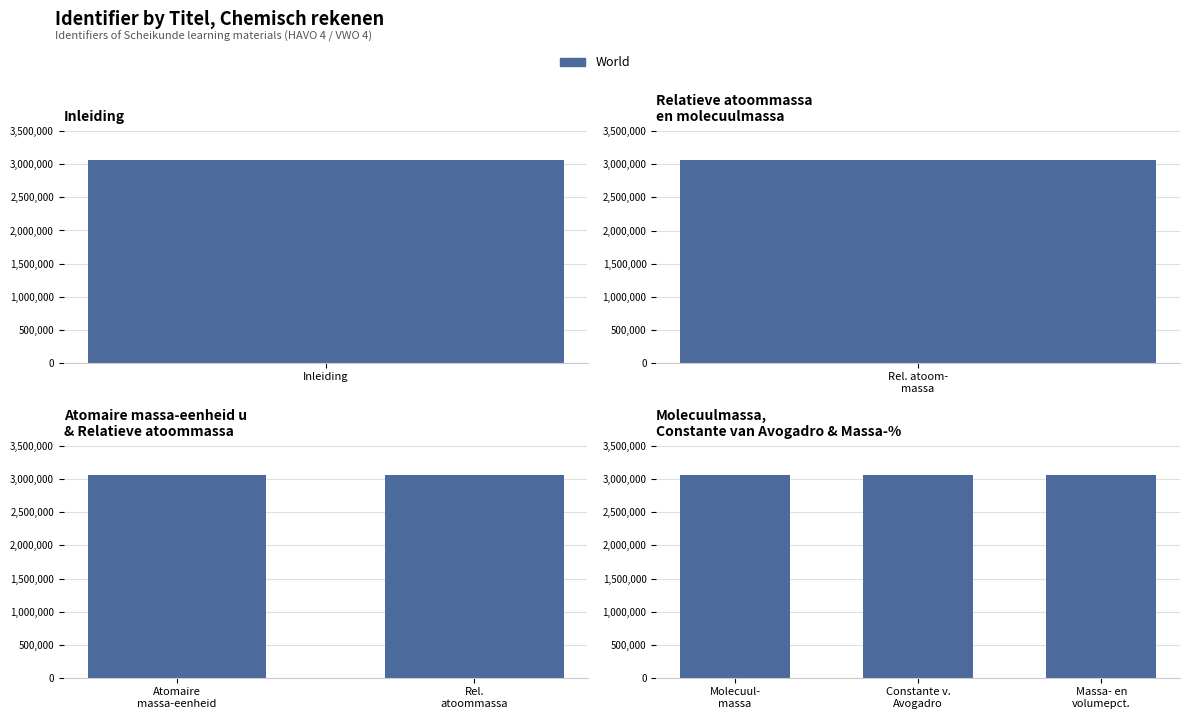

Which category has the highest value across all series?

Molecuul- massa